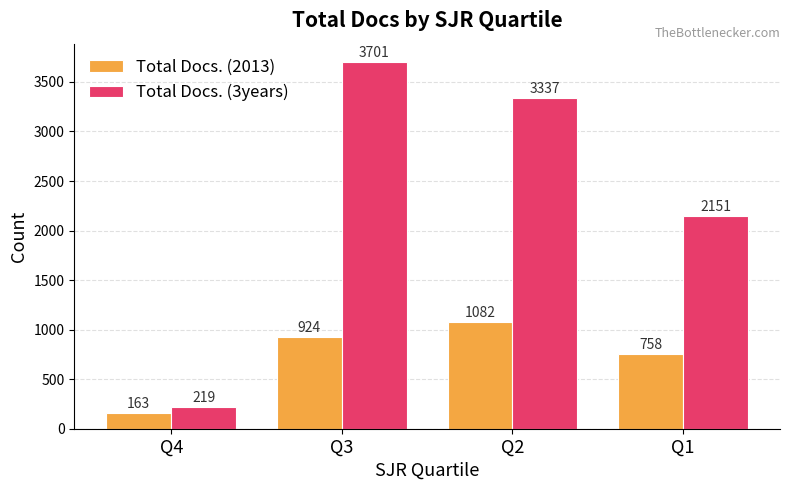

Which series has the widest spread of values?

Total Docs. (3years)